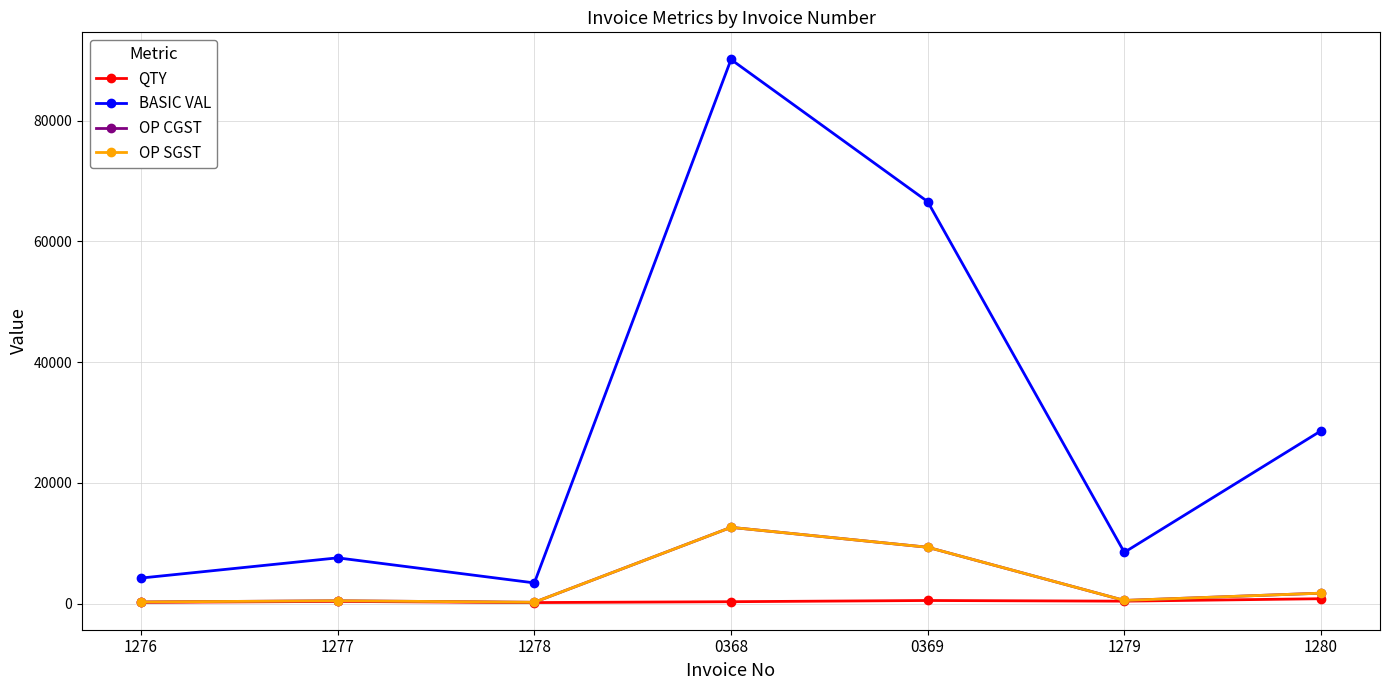

At which category is the sum across all series the highest?

0368